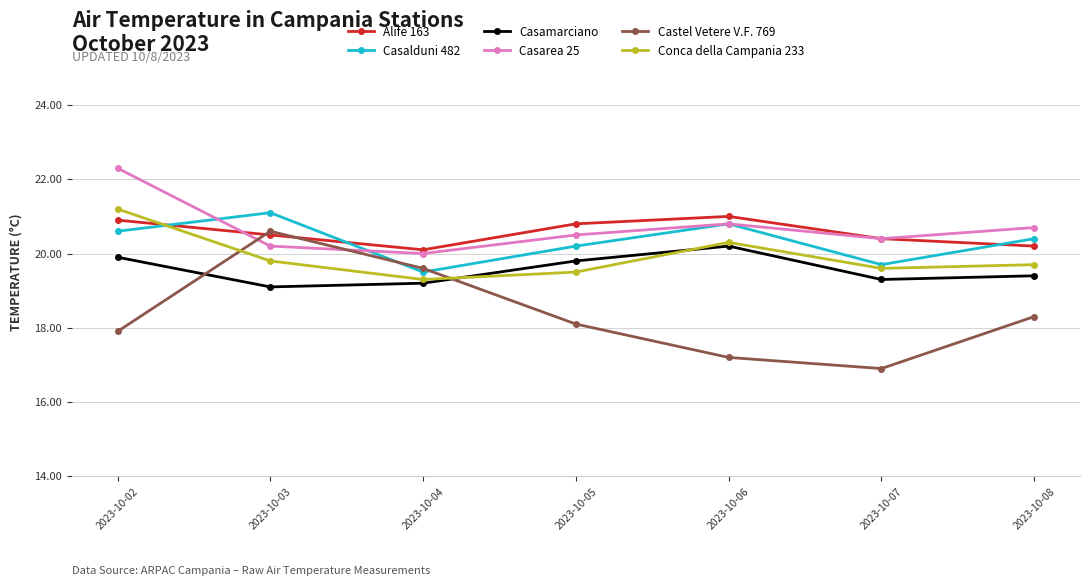

Which series changed the most between 2023-10-05 and 2023-10-07?

Castel Vetere V.F. 769